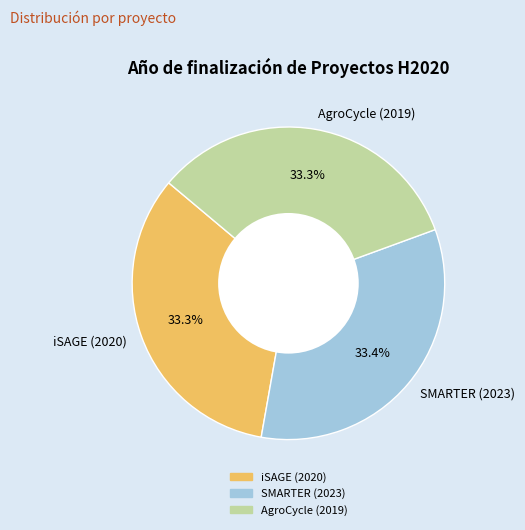

Does SMARTER (2023) account for over 50% of the chart?

No